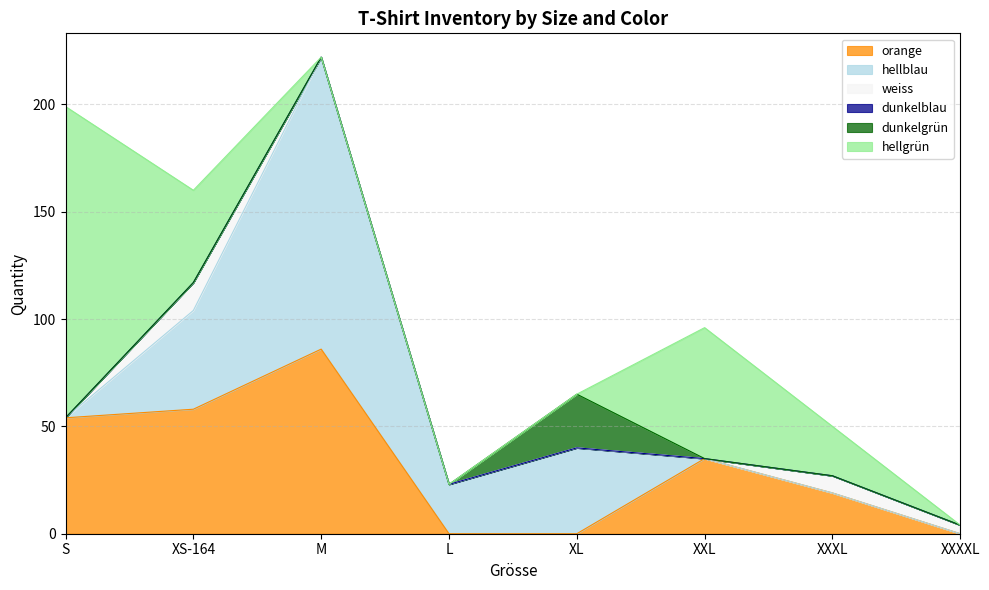

What is the total value across all series at L?

23